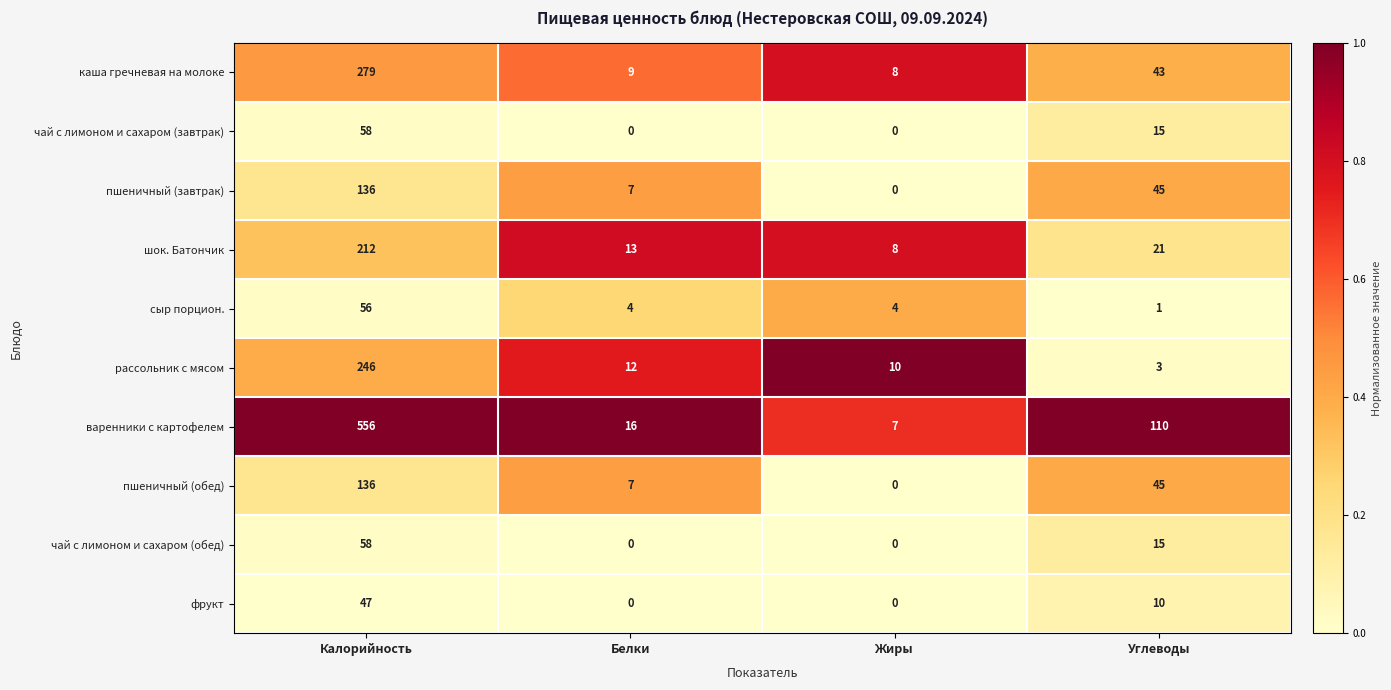

What is the spread (max minus min) of values at Калорийность?

509